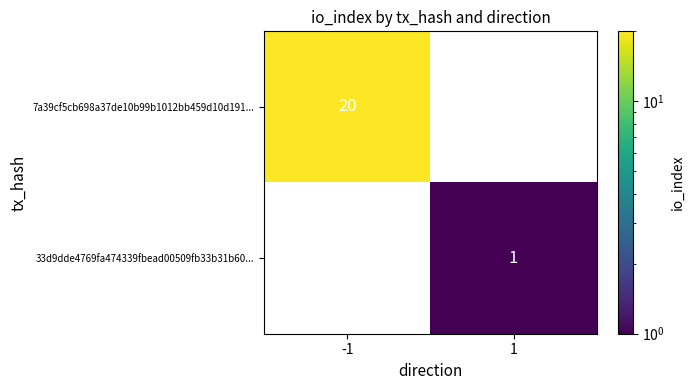

Is it true that 33d9dde4769fa474339fbead00509fb33b31b60... equals 0 at 1?

False